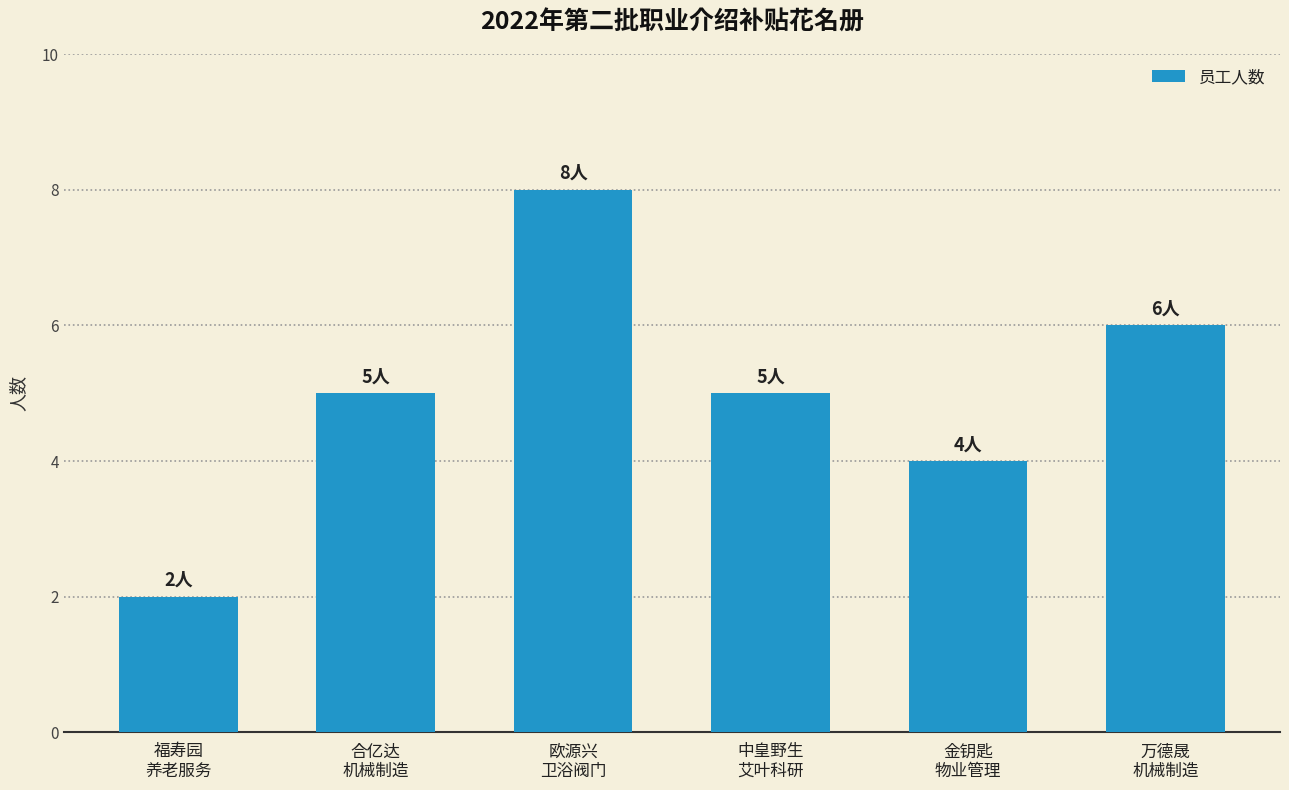

Reading left to right, list all the values displayed in this chart.

2	5	8	5	4	6